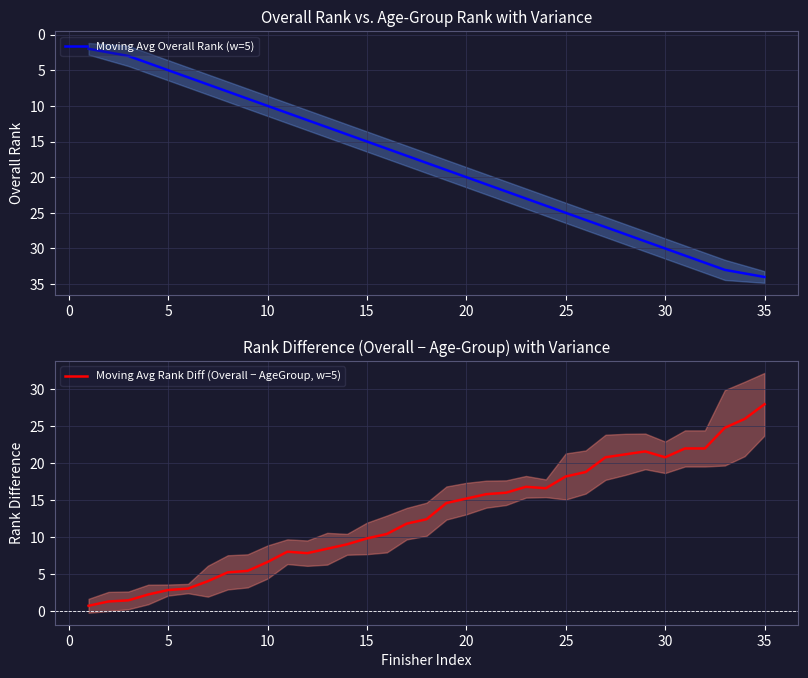

Rank the series by their average value, from highest to lowest.

Moving Avg Overall Rank (w=5), Moving Avg Rank Diff (Overall − AgeGroup, w=5)